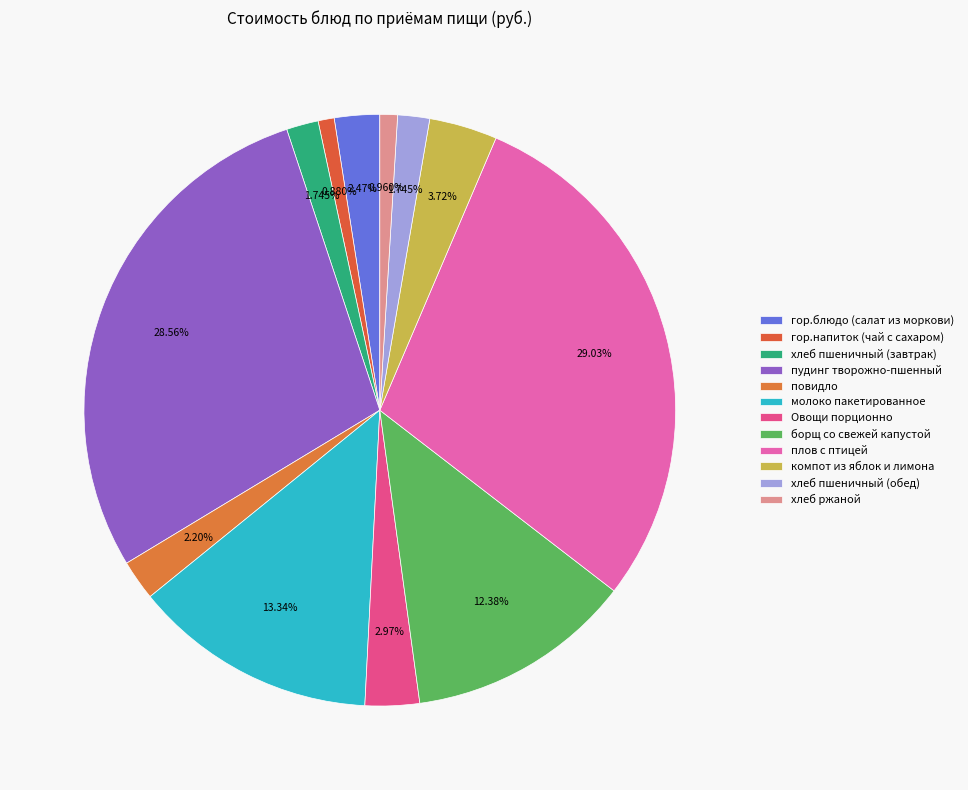

Is there any slice that represents more than half of the pie?

No